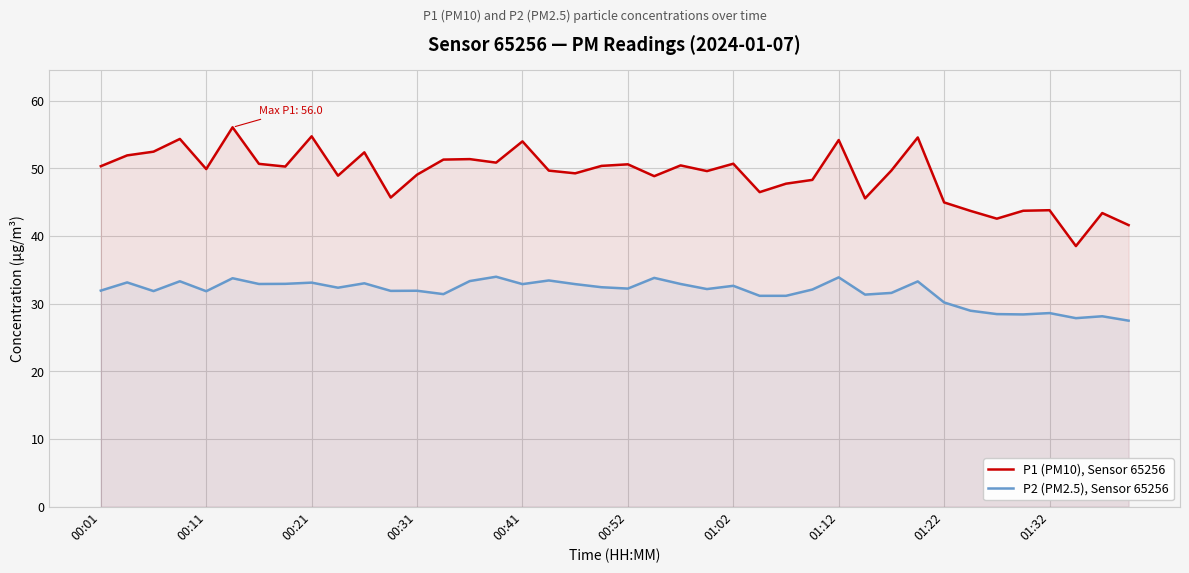

Which series has the largest total across all categories?

P1 (PM10), Sensor 65256